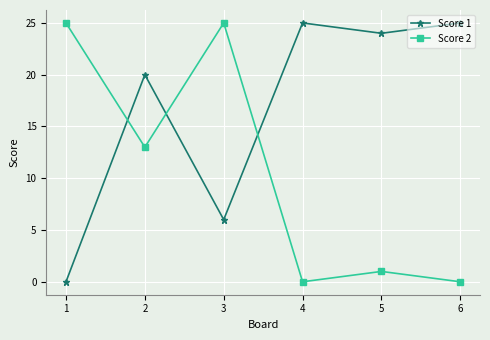

Is the value of Score 1 at 1 greater than the value of Score 2 at 3?

No